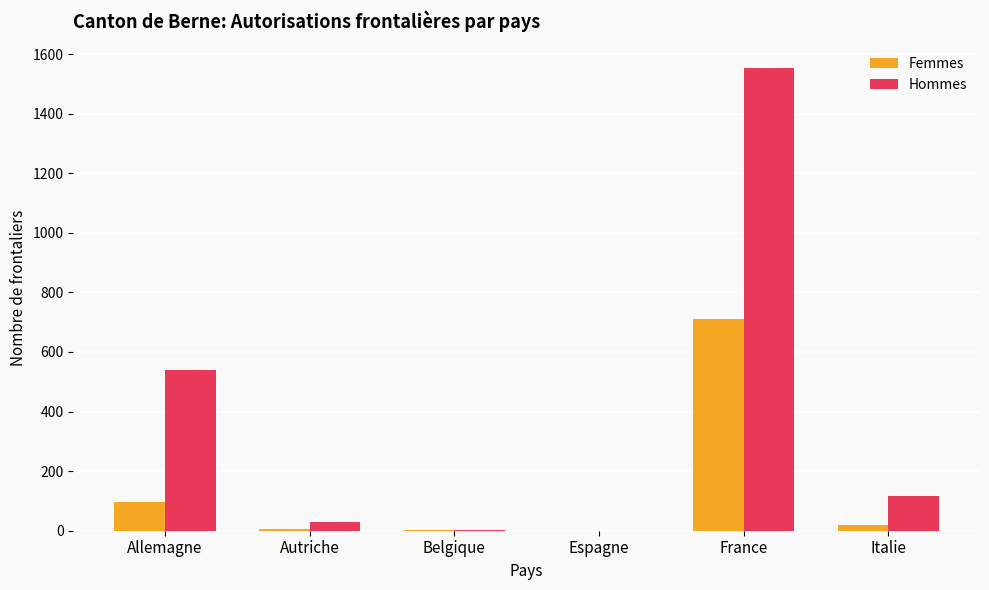

How many groups of bars are there?

6